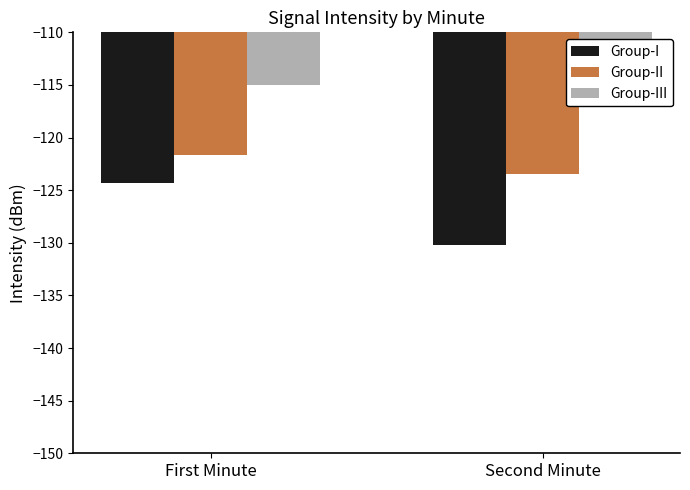

Which series has the widest spread of values?

Group-I